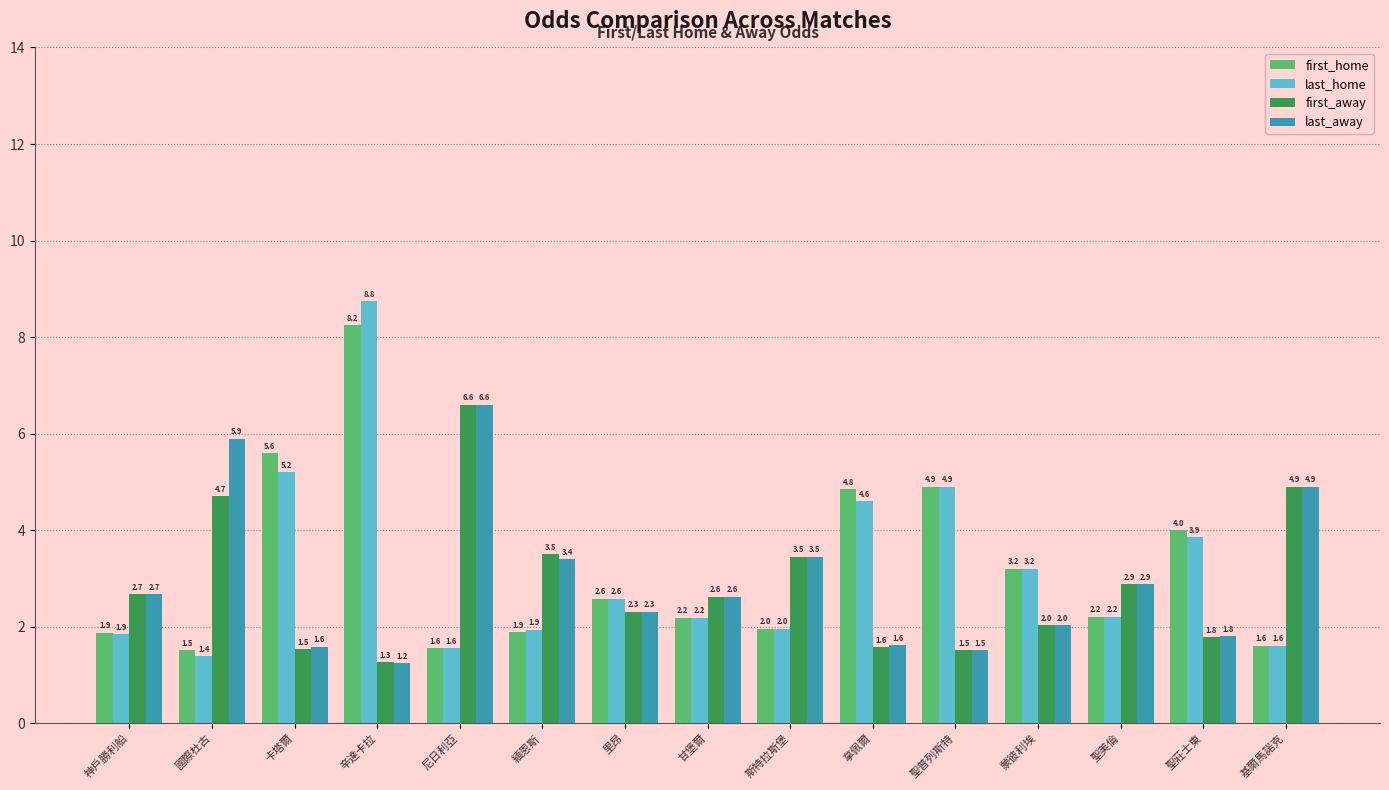

What is the difference between the maximum and second lowest values in the first_home series?

6.7